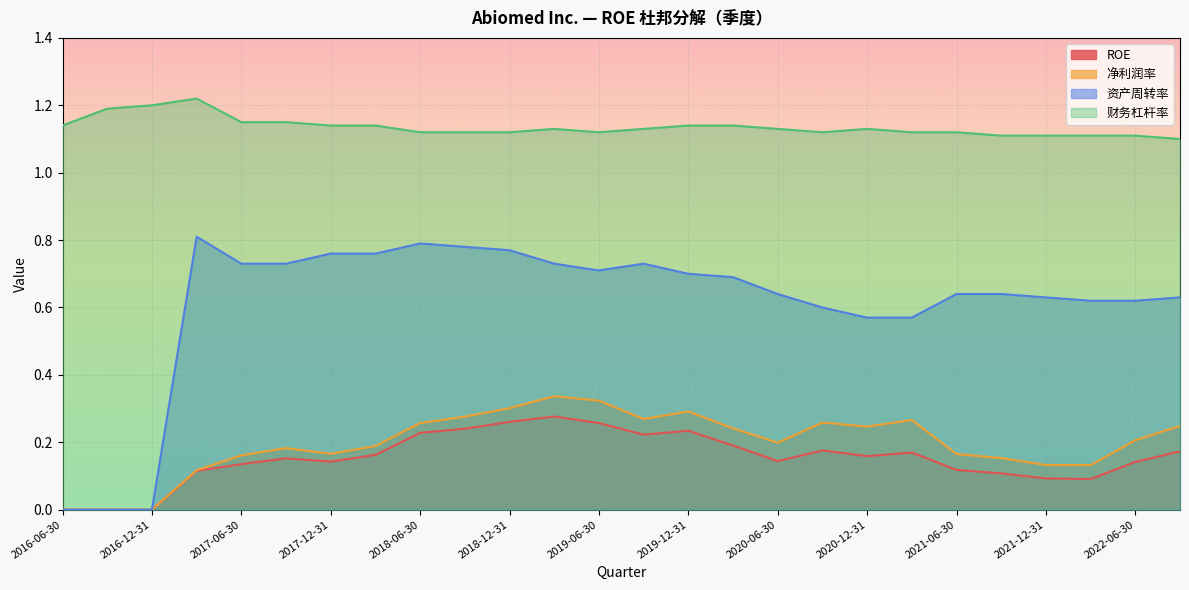

True or false: 净利润率 and 资产周转率 intersect in this chart.

False